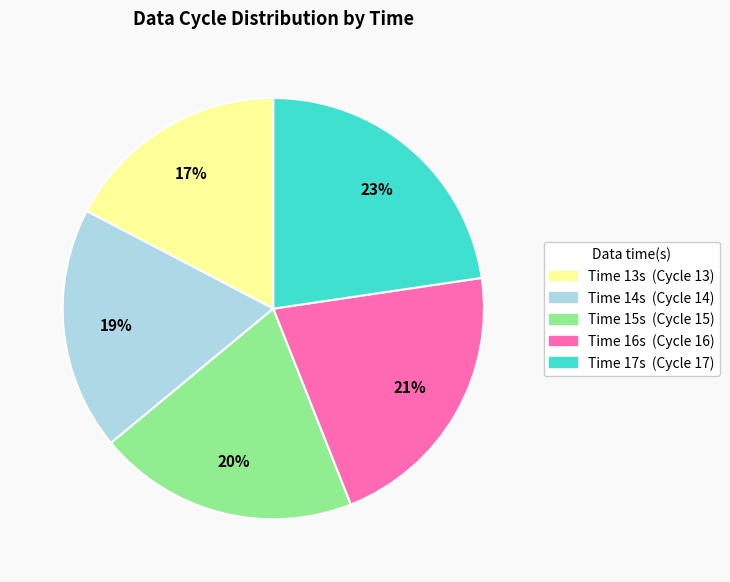

To the nearest percent, what is the average slice percentage?

20%